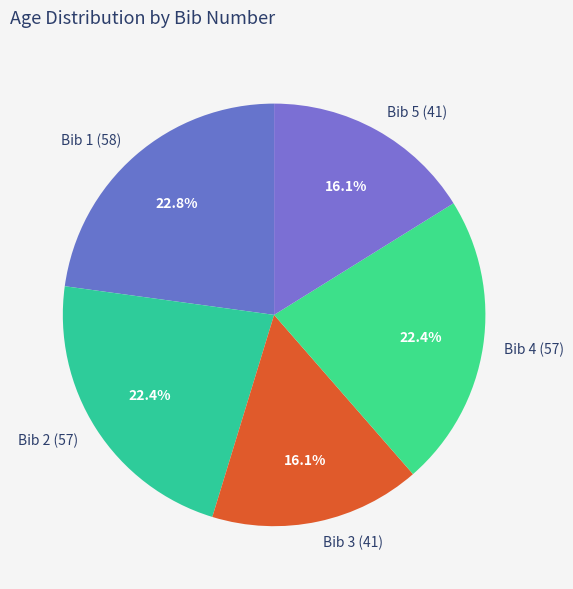

Is the sum of Bib 4 (57) and Bib 3 (41) greater than half?

No